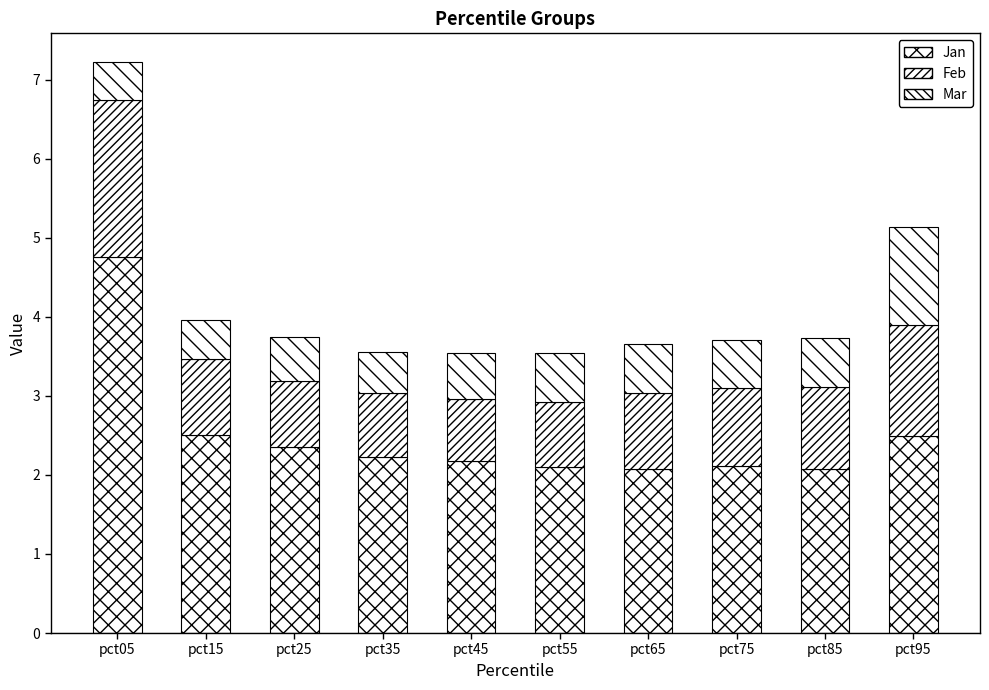

Count the number of categories in the chart.

10